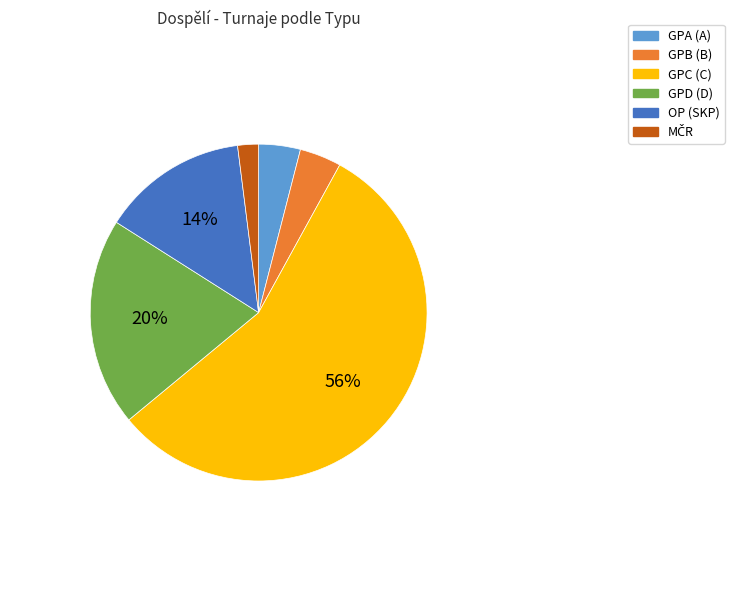

What is the largest slice in the pie chart?

GPC (C)